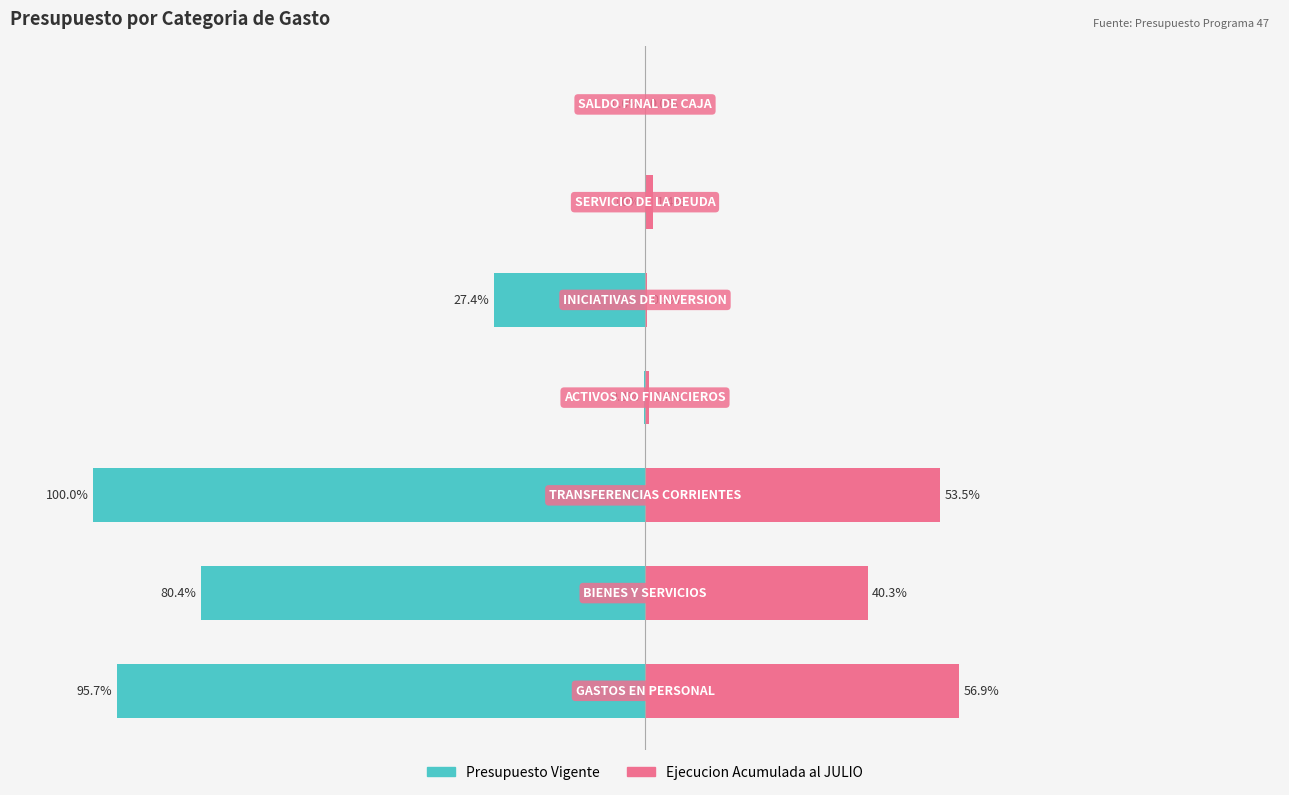

Does the chart contain stacked bars?

No